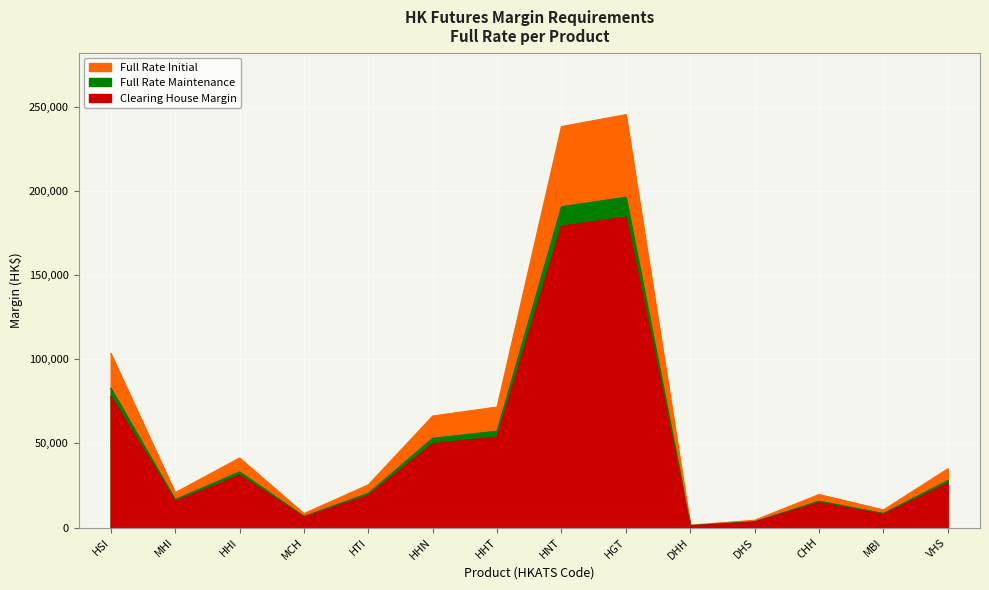

What is the difference between the second highest and minimum values in the Full Rate Maintenance series?

189466